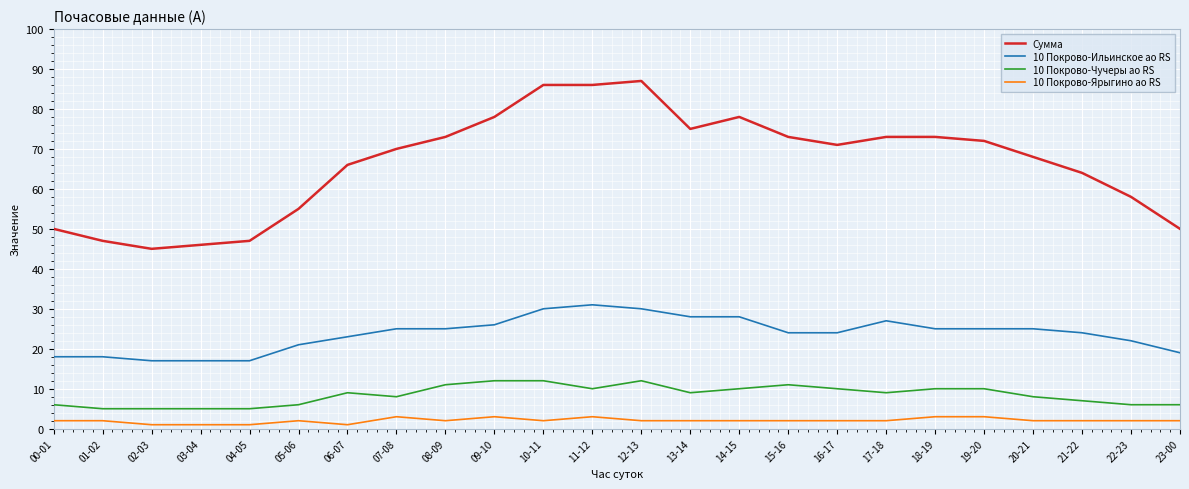

Where does the Сумма series first go above 71?

08-09